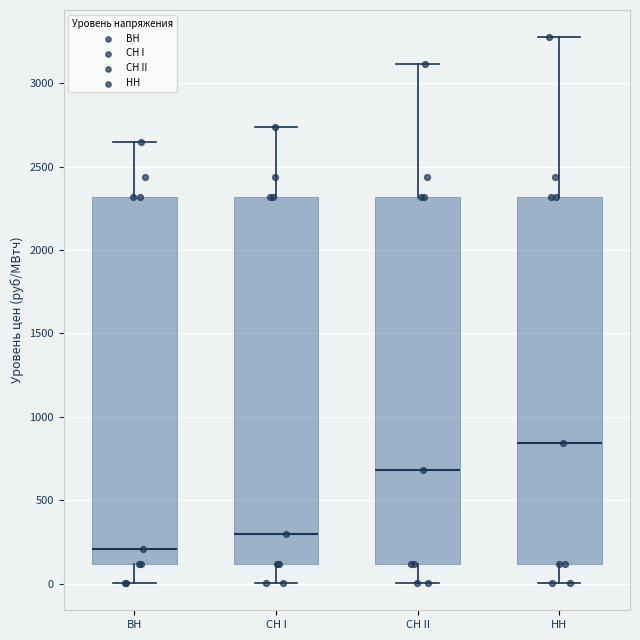

Which box has the highest median line?

НН